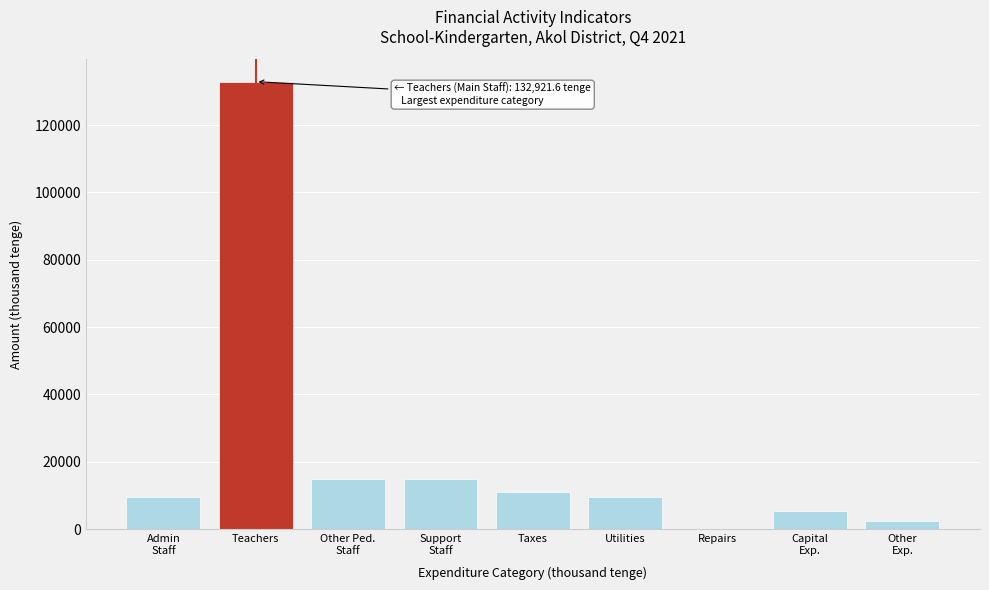

What is the greatest value displayed?

132921.6